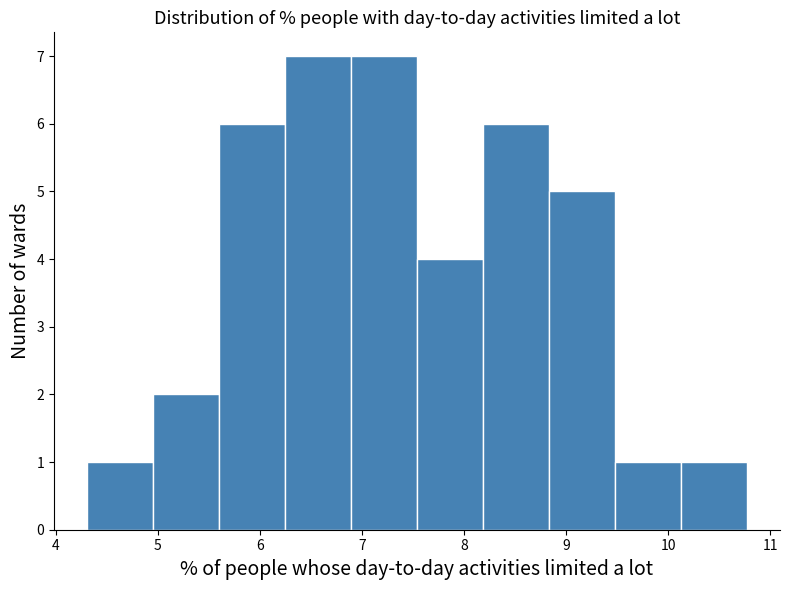

How tall is the bar that spans 8.2 to 8.8 on the x-axis? Neither the bar edges nor the heights are printed on the chart, so give them approximately, as read against the axes.

6